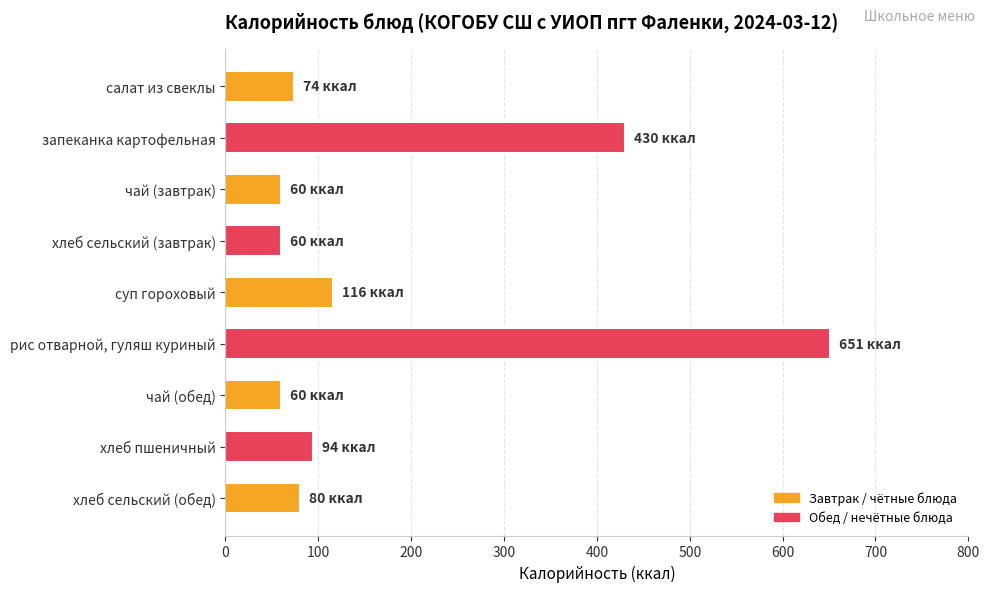

Is it true that the value at рис отварной, гуляш куриный is 947?

False